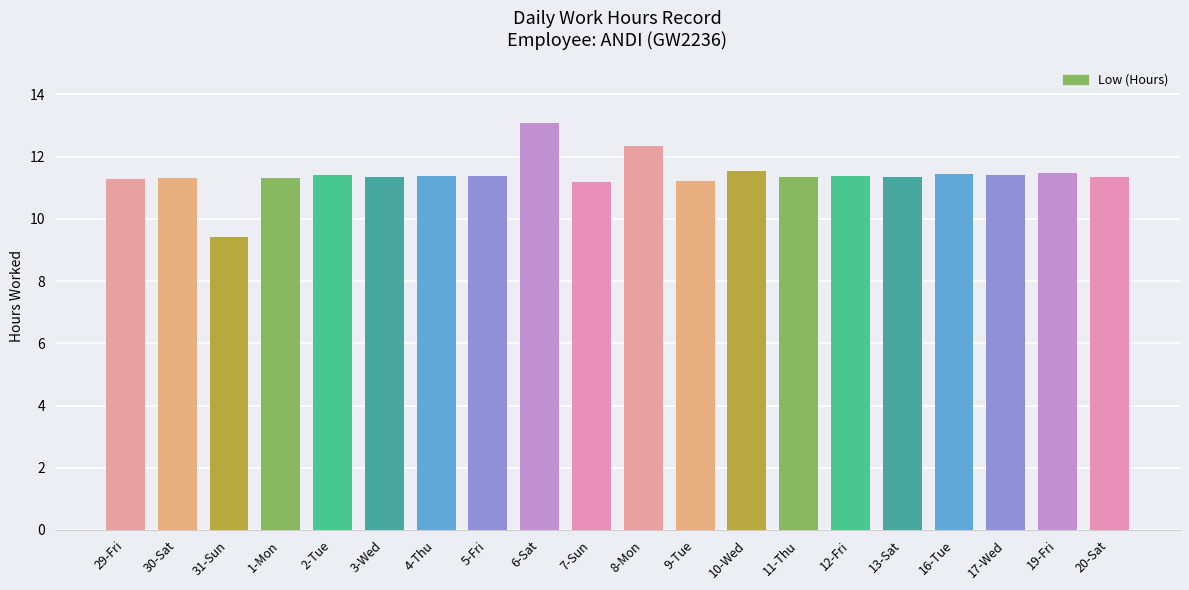

What is the ratio of the value at 8-Mon to the value at 29-Fri?

1.1